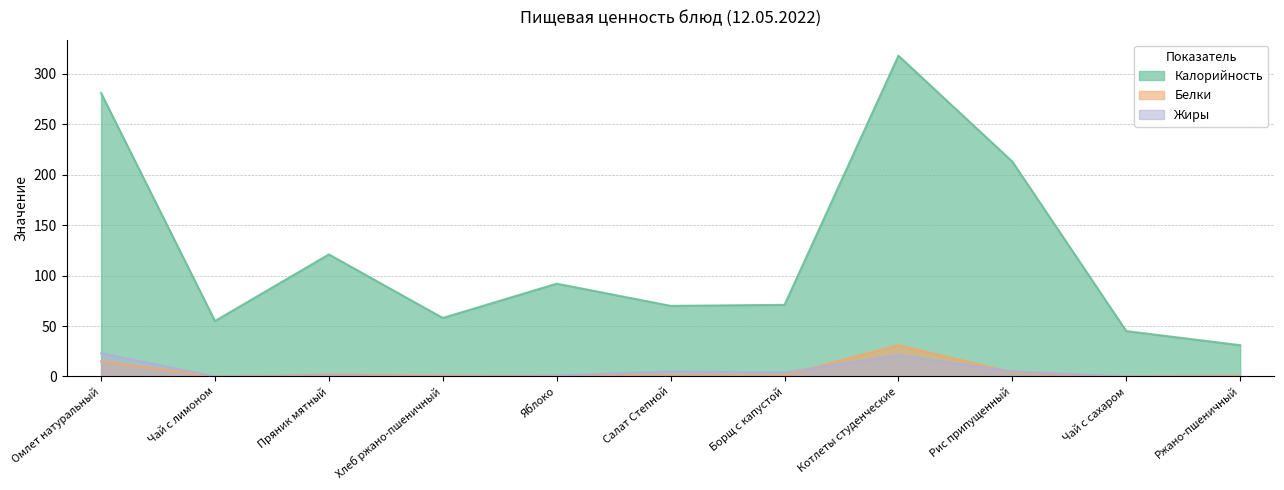

What is the value of the Калорийность point at the 6th from the left?

70